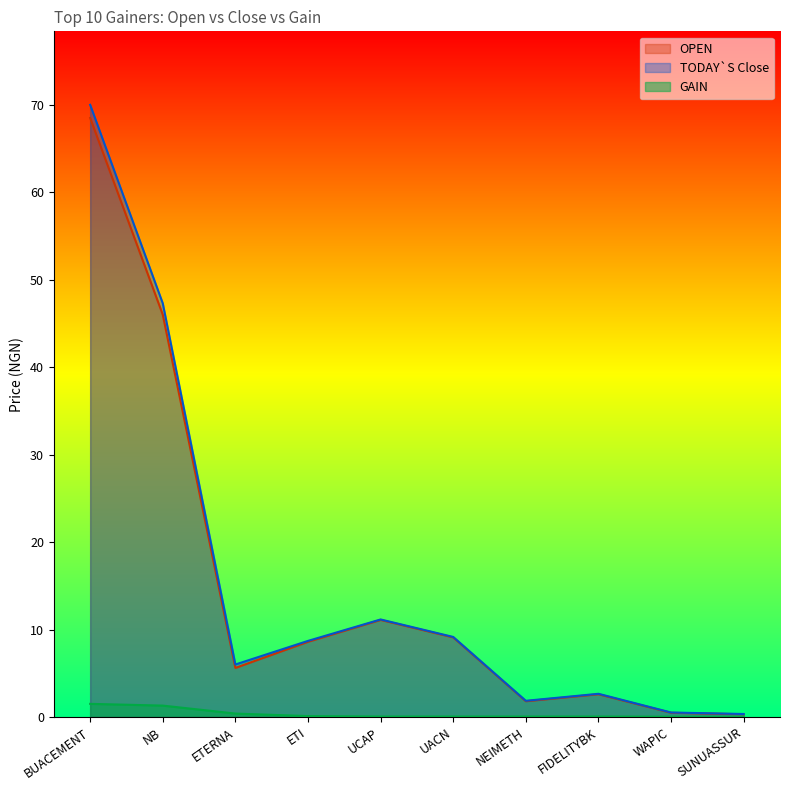

What are all the series names shown in the legend?

OPEN, TODAY`S Close, GAIN